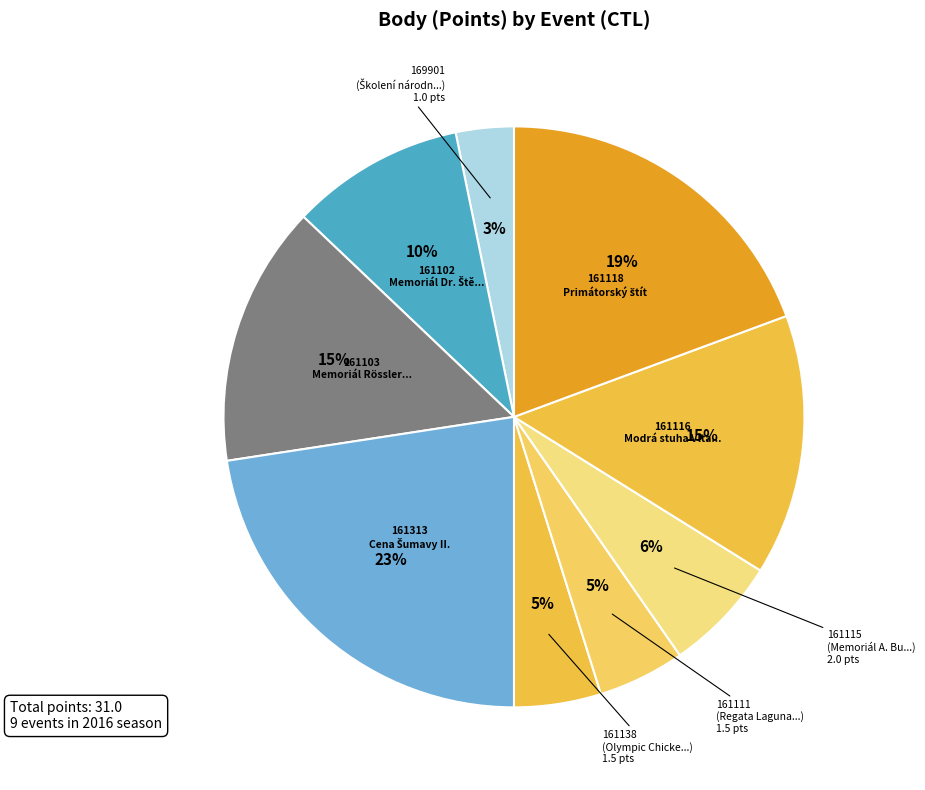

Do 169901 and 161115 together represent more than half of the pie?

No